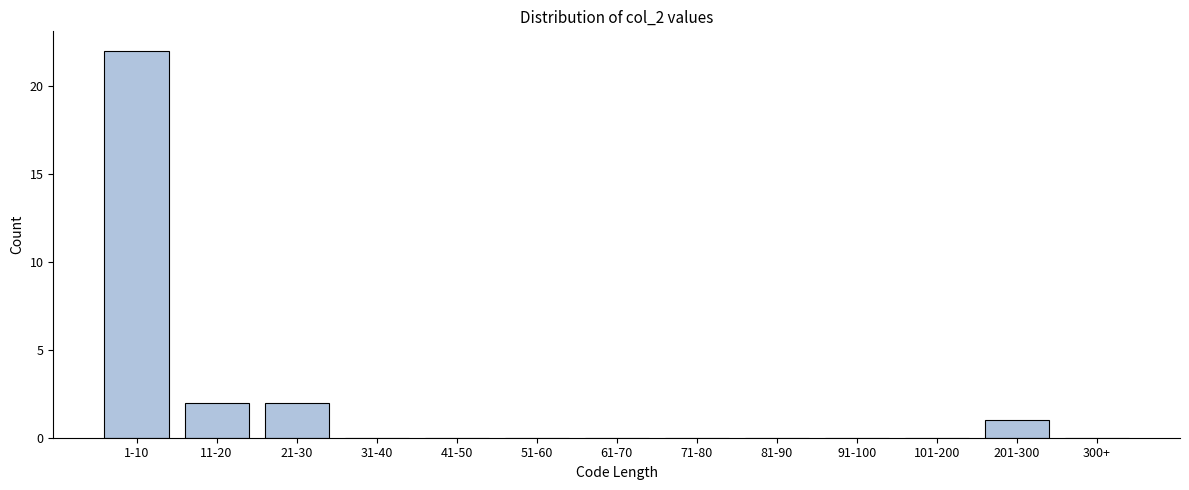

Reading right to left, what are all the values shown in this chart?

300+=0	201-300=1	101-200=0	91-100=0	81-90=0	71-80=0	61-70=0	51-60=0	41-50=0	31-40=0	21-30=2	11-20=2	1-10=22